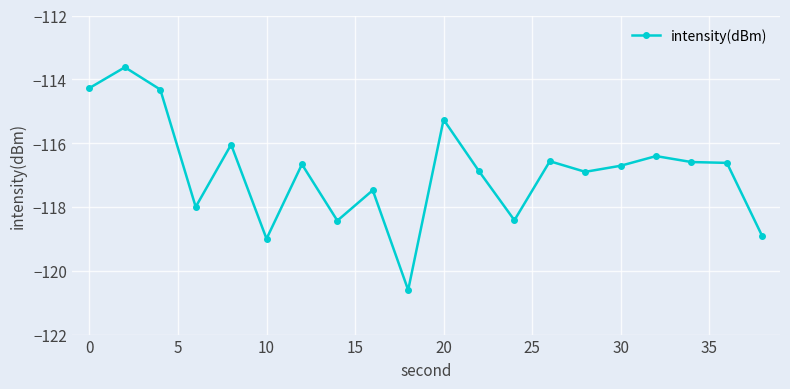

What is the smallest value displayed?

-120.6